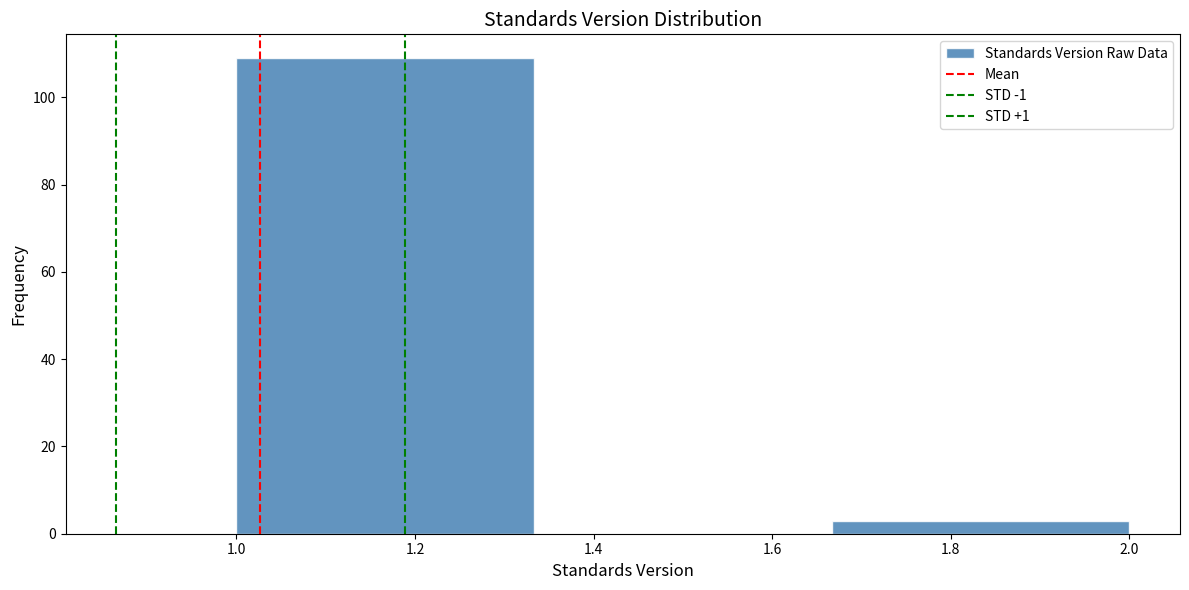

Reading left to right, transcribe this chart: for each bar, give the range it covers on the x-axis and its height. Neither the bar edges nor the heights are printed on the chart, so give them approximately, as read against the axes.

1.00 to 1.34: 110
1.34 to 1.66: 0
1.66 to 2.00: 4